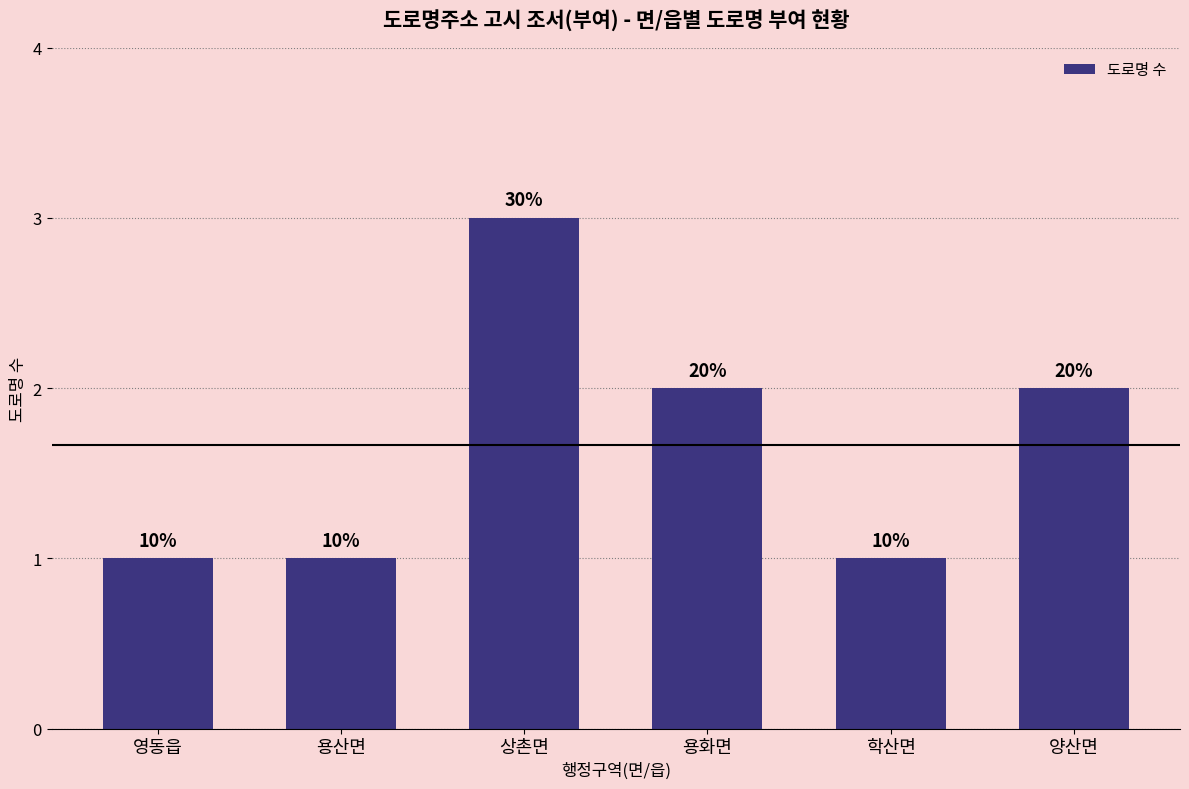

Are the bars horizontal?

No